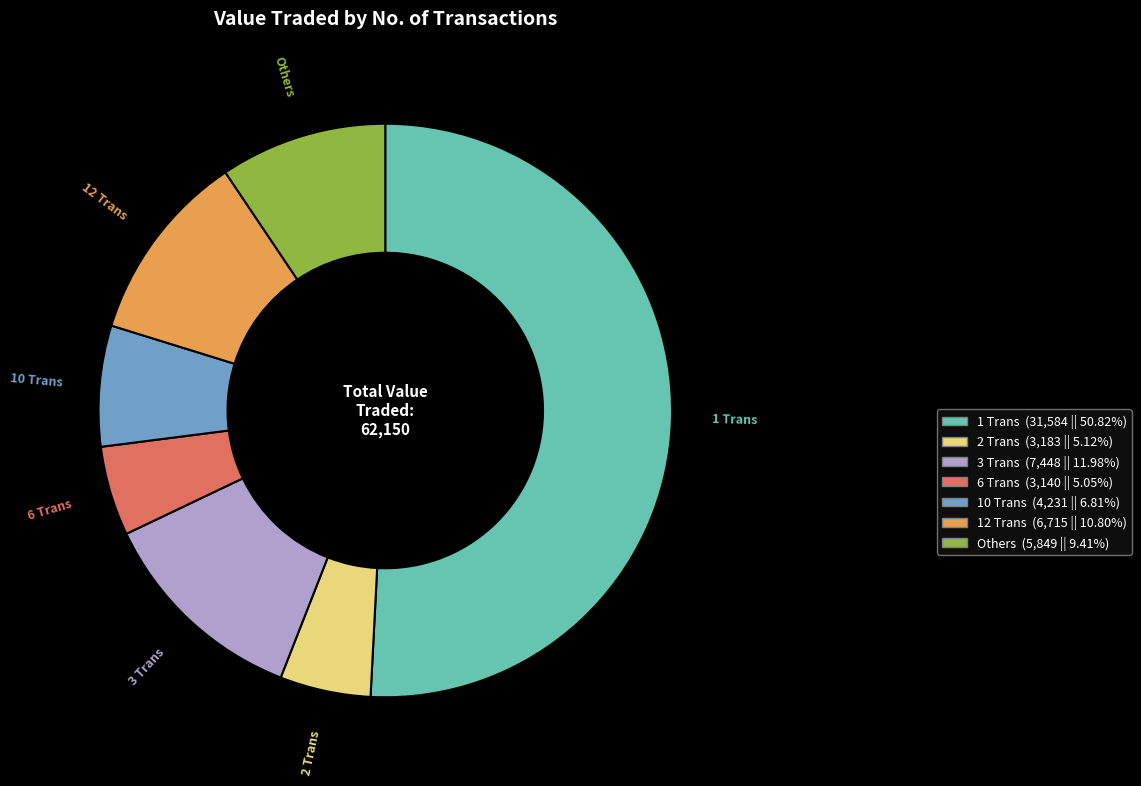

Count the number of slices in the pie.

7